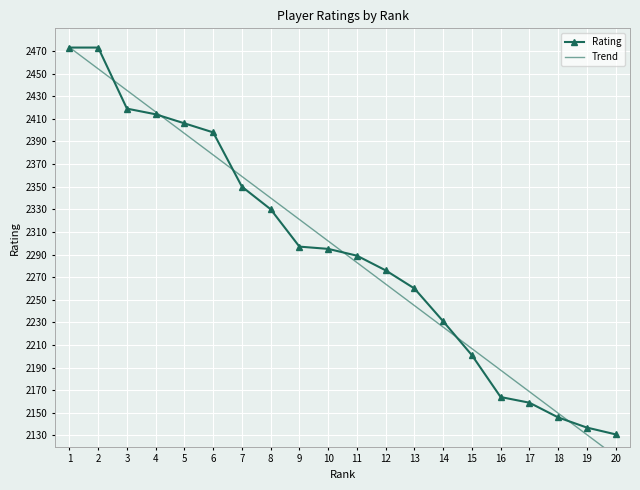

Where is Rating nearest to the value 2302?

9